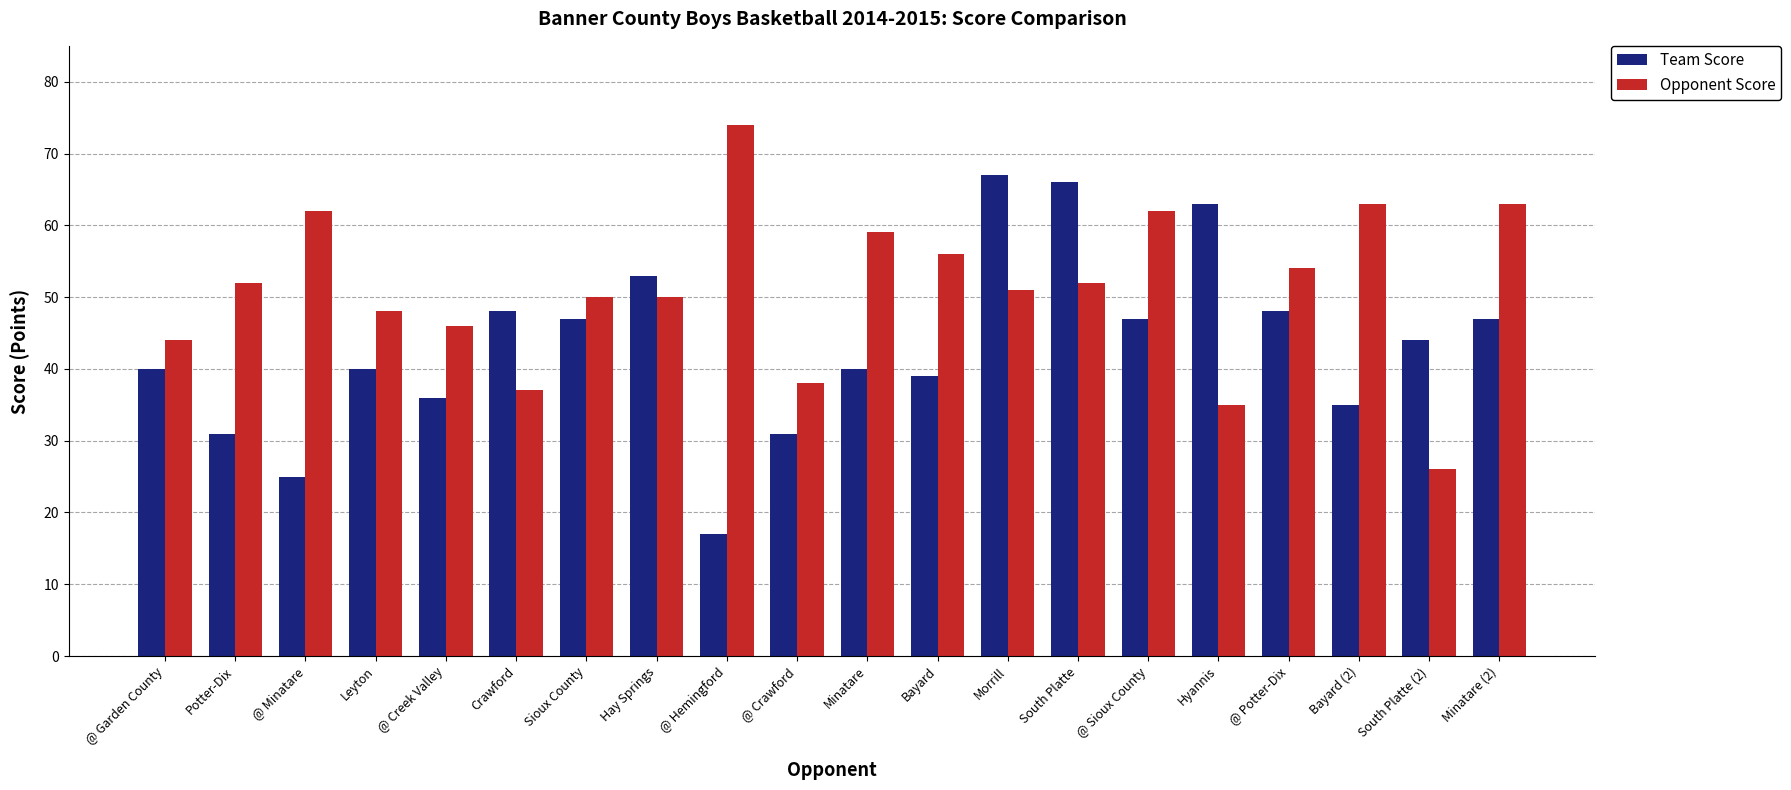

How many series are shown in this chart?

2